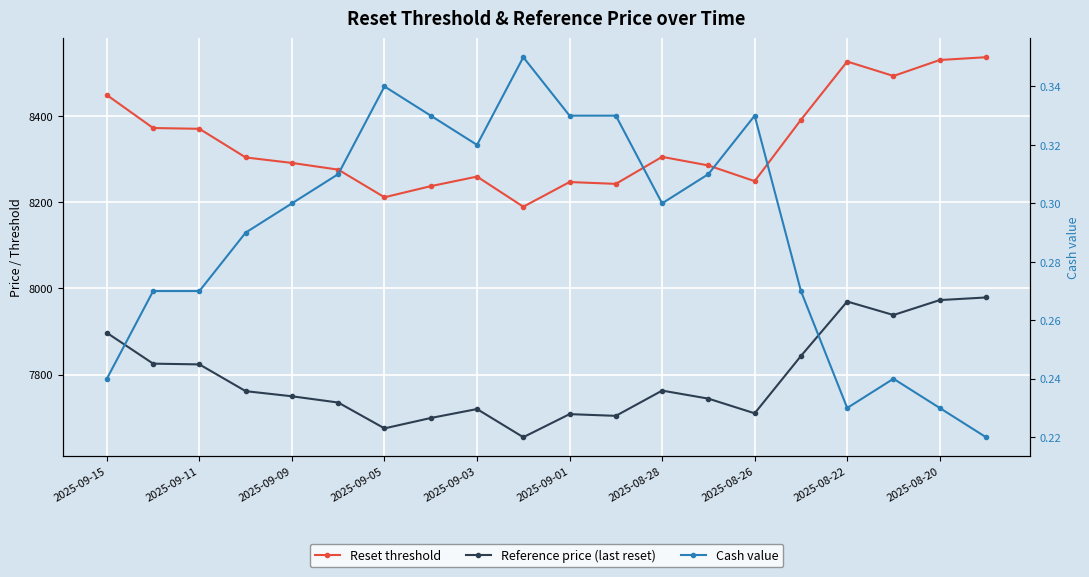

Between 2025-09-01 and 15, which series saw the biggest shift?

Reset threshold